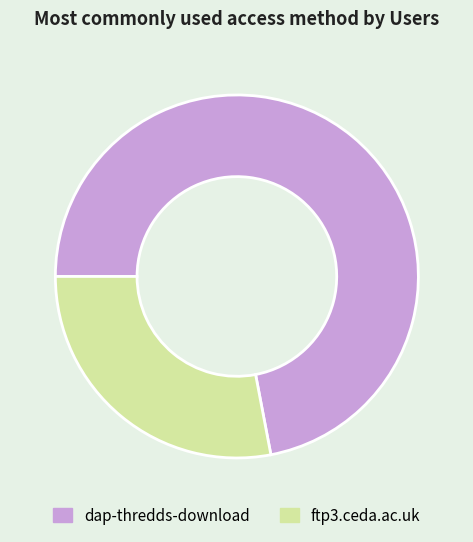

Rank the categories by value from lowest to highest.

ftp3.ceda.ac.uk, dap-thredds-download